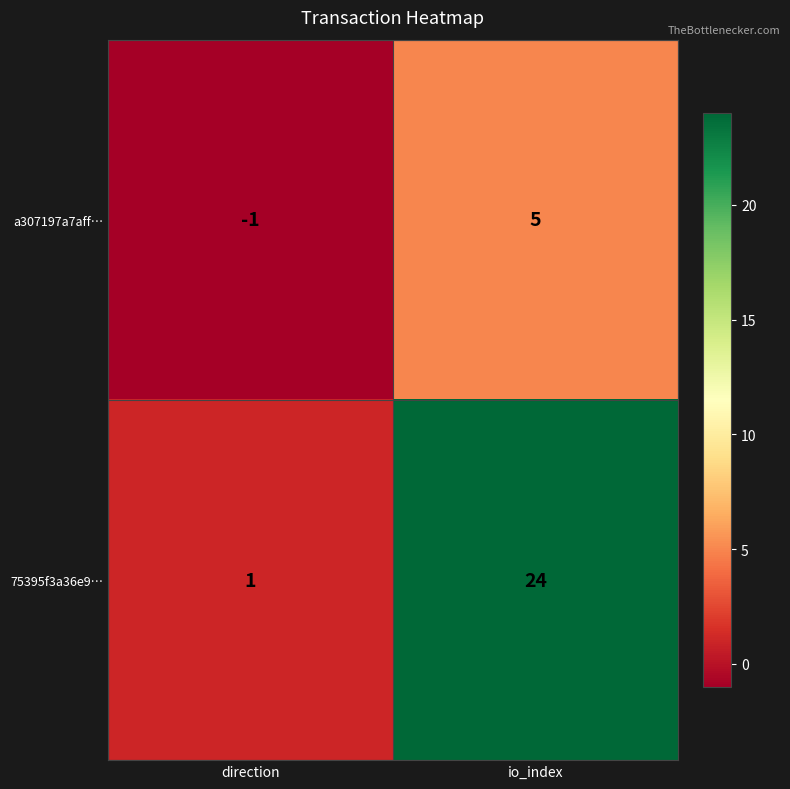

At how many categories does at least one series exceed 2?

1